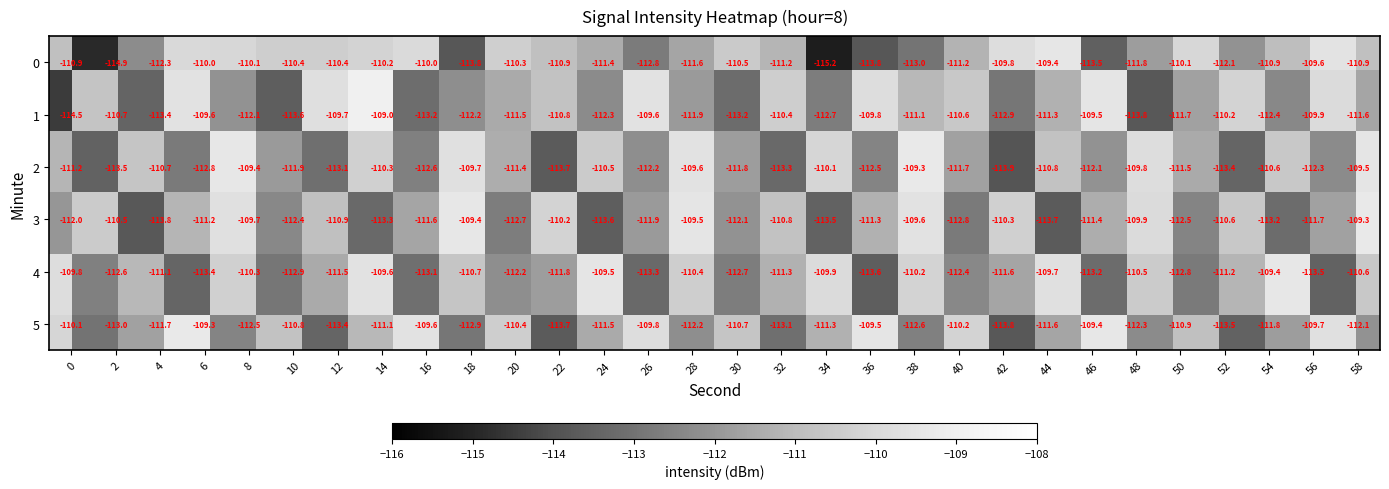

What is the maximum value shown in the chart?

-109.0